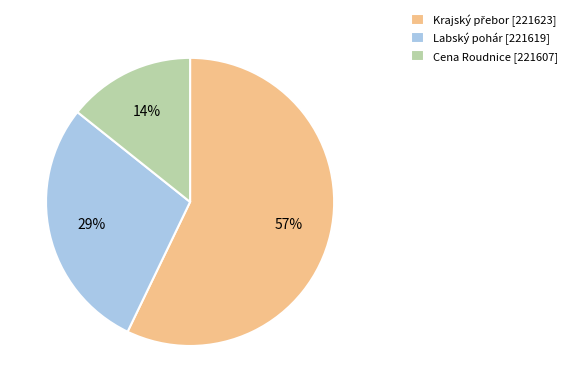

Is the sum of Labský pohár [221619] and Cena Roudnice [221607] greater than half?

No